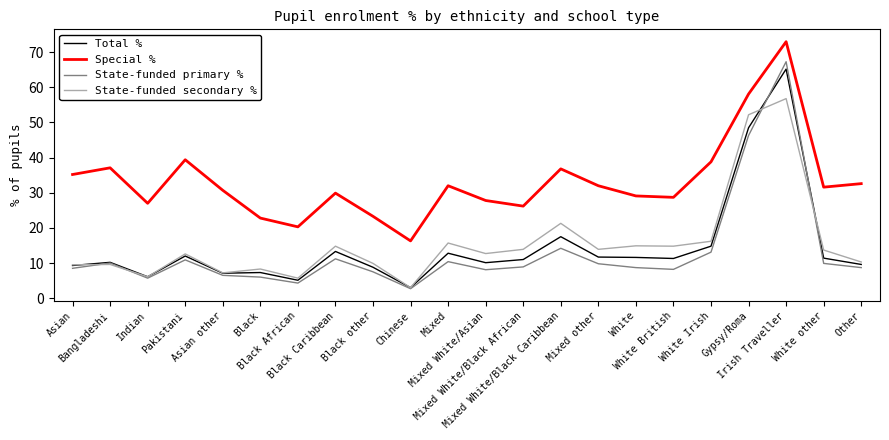

Rank the series by their maximum value, from lowest to highest.

State-funded secondary %, Total %, State-funded primary %, Special %